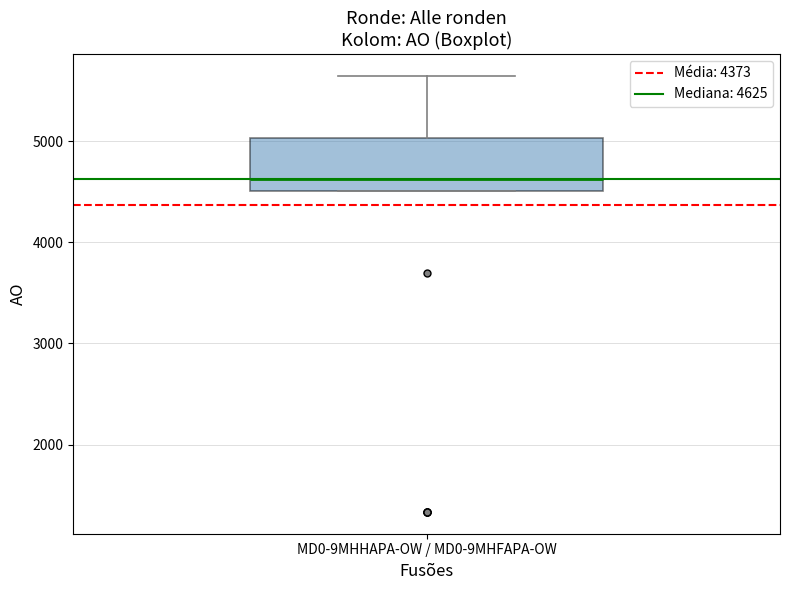

Where is the lower edge of the box for MD0-9MHHAPA-OW / MD0-9MHFAPA-OW on the y-axis? The values are not printed on the chart, so give them approximately, as read against the axis.

4500